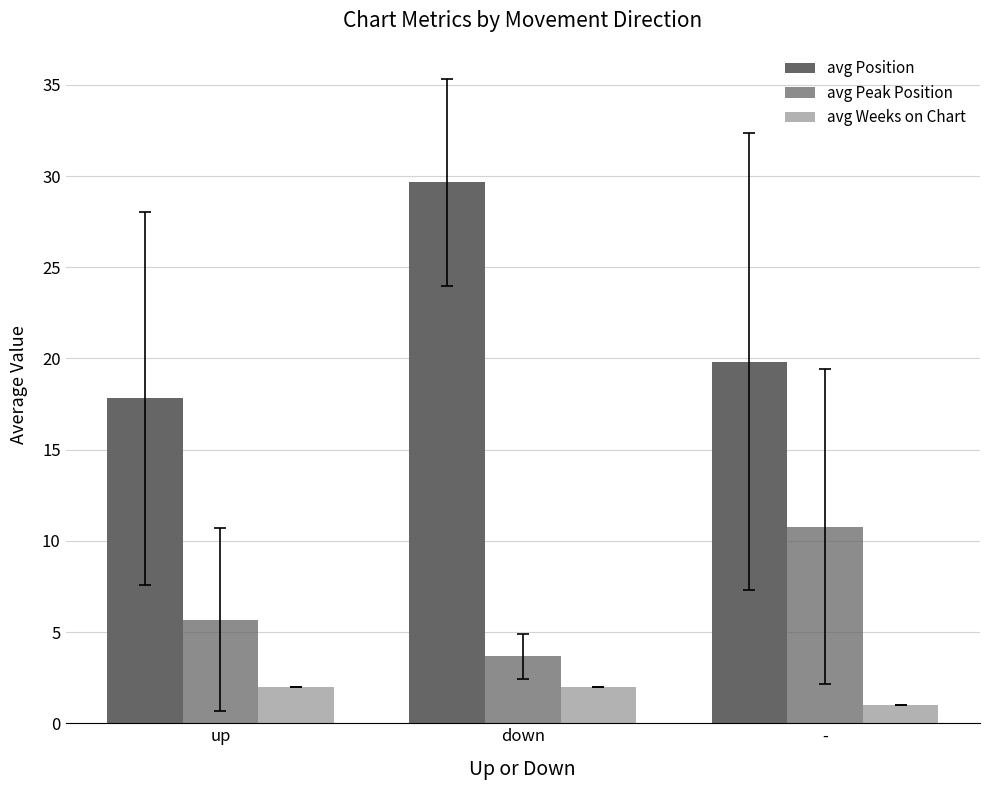

List the series in order of their peak value, lowest first.

avg Weeks on Chart, avg Peak Position, avg Position